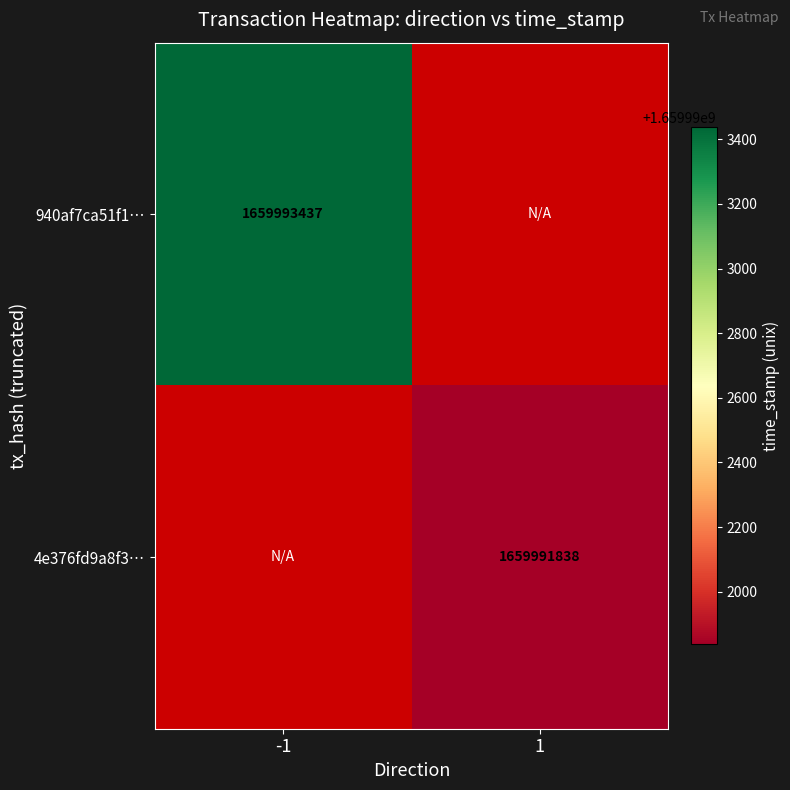

Reading left to right, what are all the values shown in this chart?

940af7ca51f18cac2e3fd501eabe554438f7f0d: -1	1659993437
4e376fd9a8f32b934dd5d6a811ccc89aa77547d: 1	1659991838